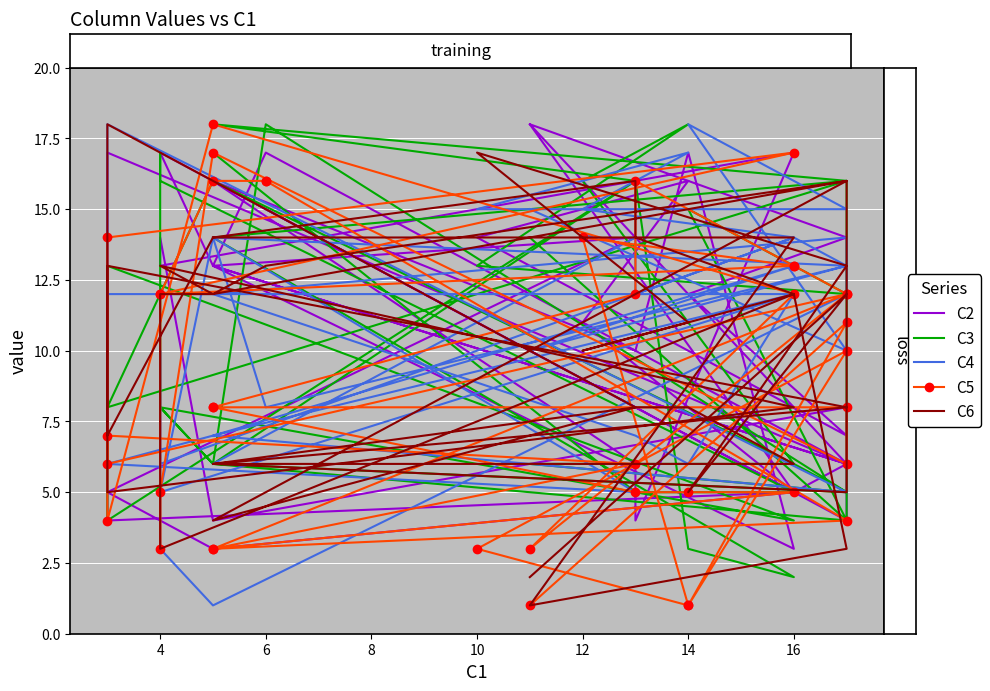

Where do C3 and C5 first cross each other?

2 and 4